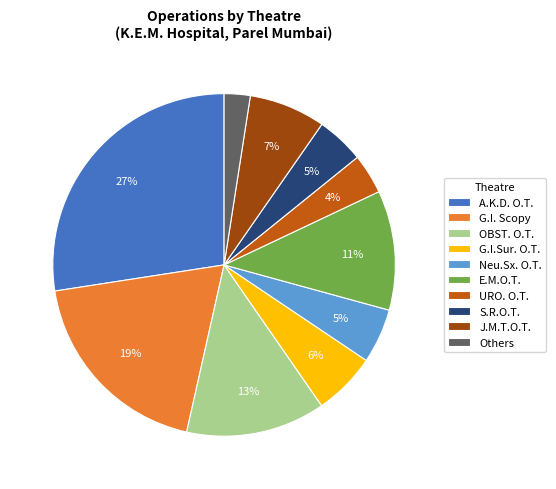

To the nearest percent, what is the combined percentage of A.K.D. O.T. and G.I.Sur. O.T.?

33%